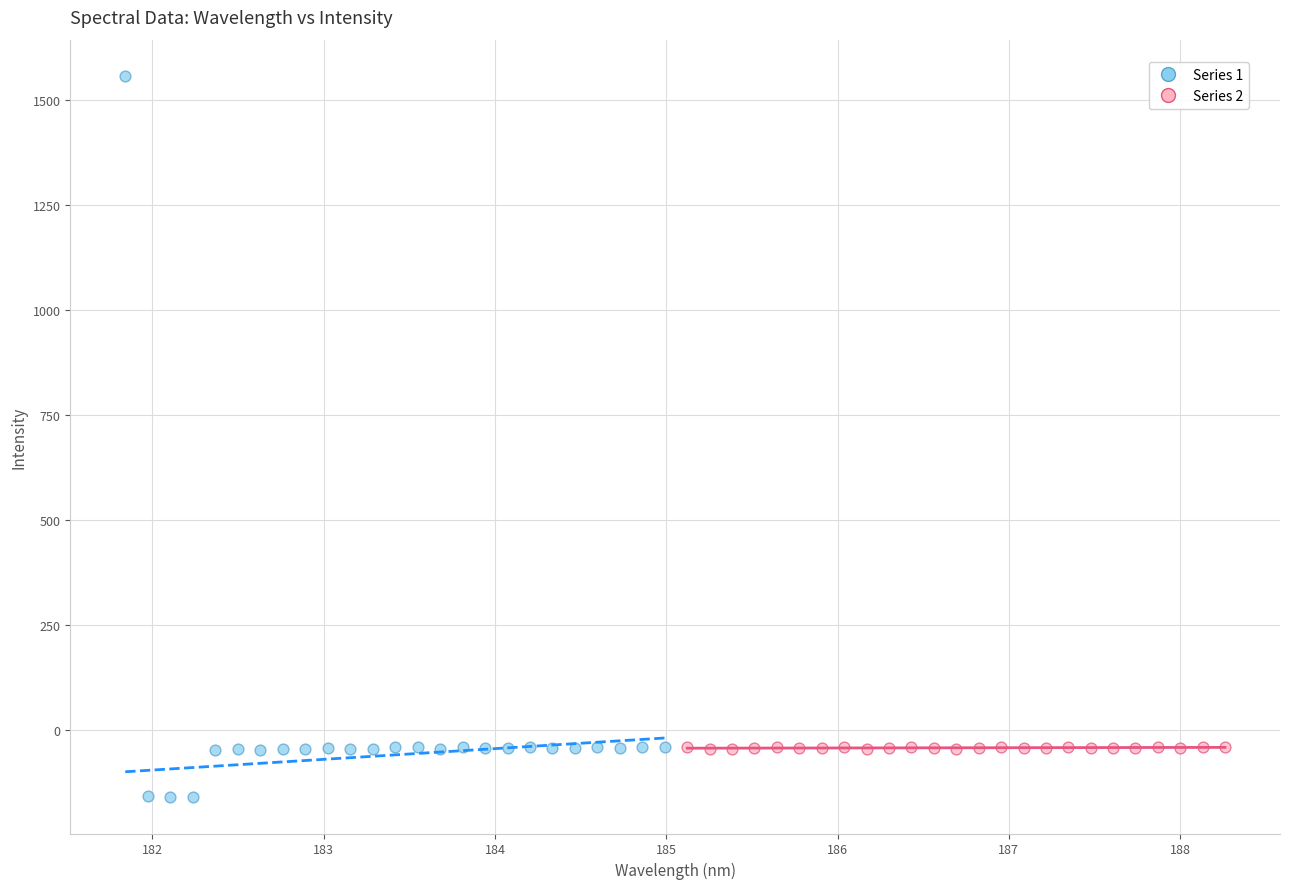

Which series contains the lowest Y value?

Series 1